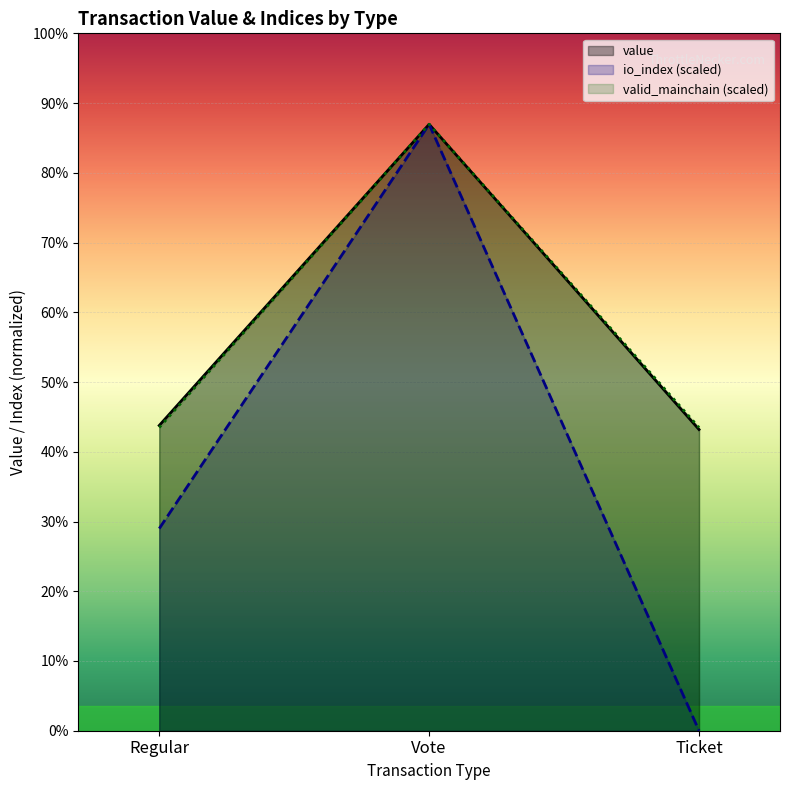

How many lines are shown in the chart?

3